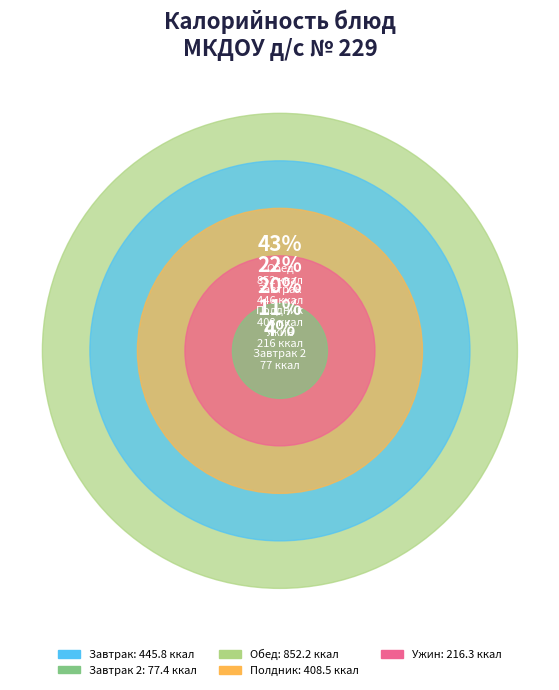

Is there a majority slice in this chart?

No